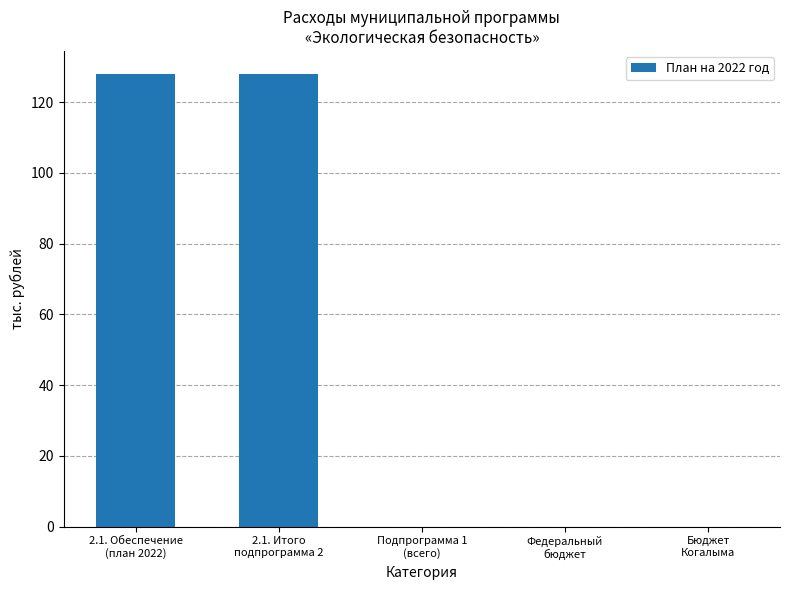

What is the sum of all values?

256.2